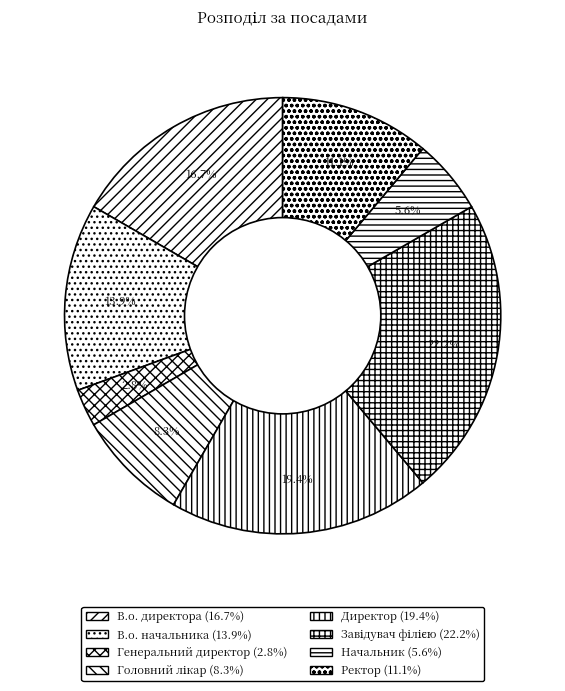

How many slices are in this pie chart?

8